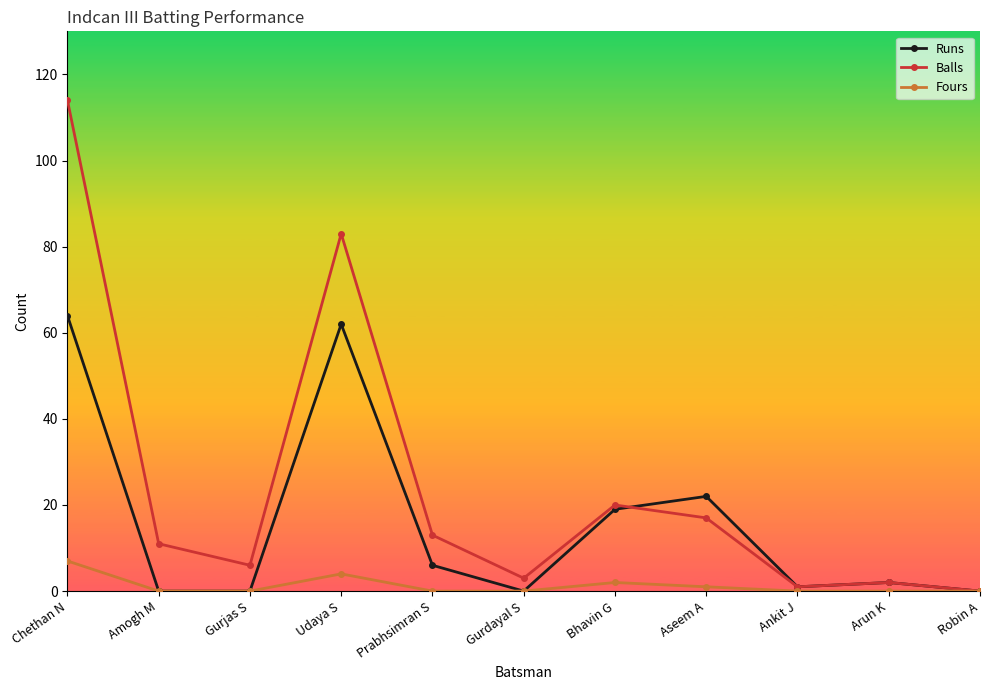

Reading left to right, what are all the values shown in this chart?

Runs: Chethan N=64	Amogh M=0	Gurjas S=0	Udaya S=62	Prabhsimran S=6	Gurdayal S=0	Bhavin G=19	Aseem A=22	Ankit J=1	Arun K=2	Robin A=0
Balls: Chethan N=114	Amogh M=11	Gurjas S=6	Udaya S=83	Prabhsimran S=13	Gurdayal S=3	Bhavin G=20	Aseem A=17	Ankit J=1	Arun K=2	Robin A=0
Fours: Chethan N=7	Amogh M=0	Gurjas S=0	Udaya S=4	Prabhsimran S=0	Gurdayal S=0	Bhavin G=2	Aseem A=1	Ankit J=0	Arun K=0	Robin A=0